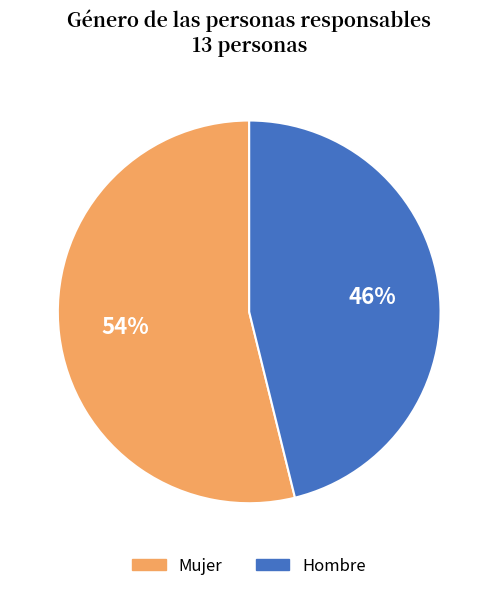

To the nearest percent, what is the combined percentage of Hombre and Mujer?

100%